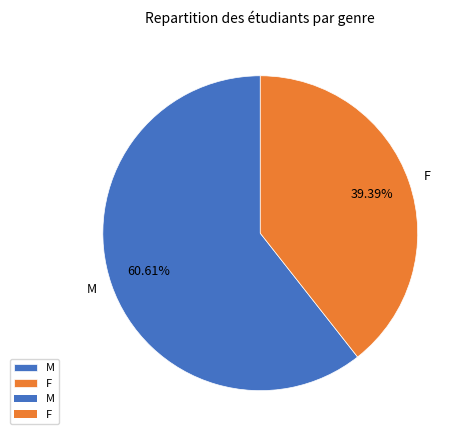

True or false: M accounts for 56% of the total.

False